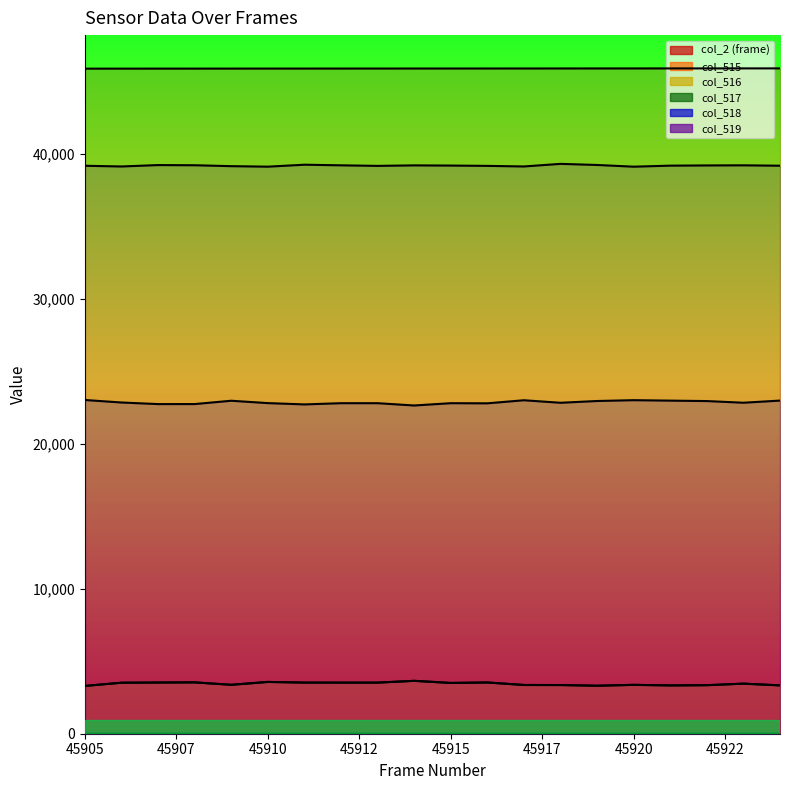

True or false: col_518 and col_516 intersect in this chart.

False